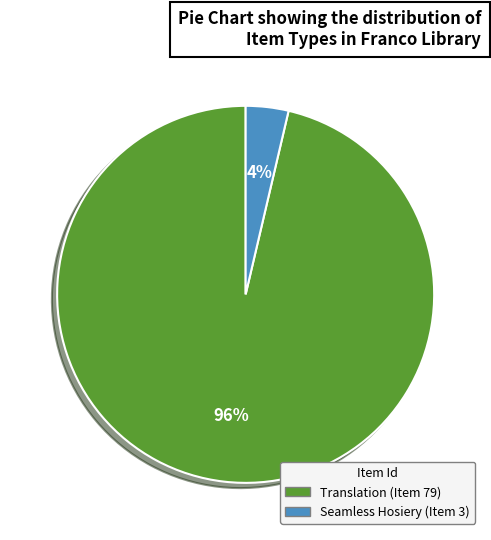

Is there any slice that represents more than half of the pie?

Yes